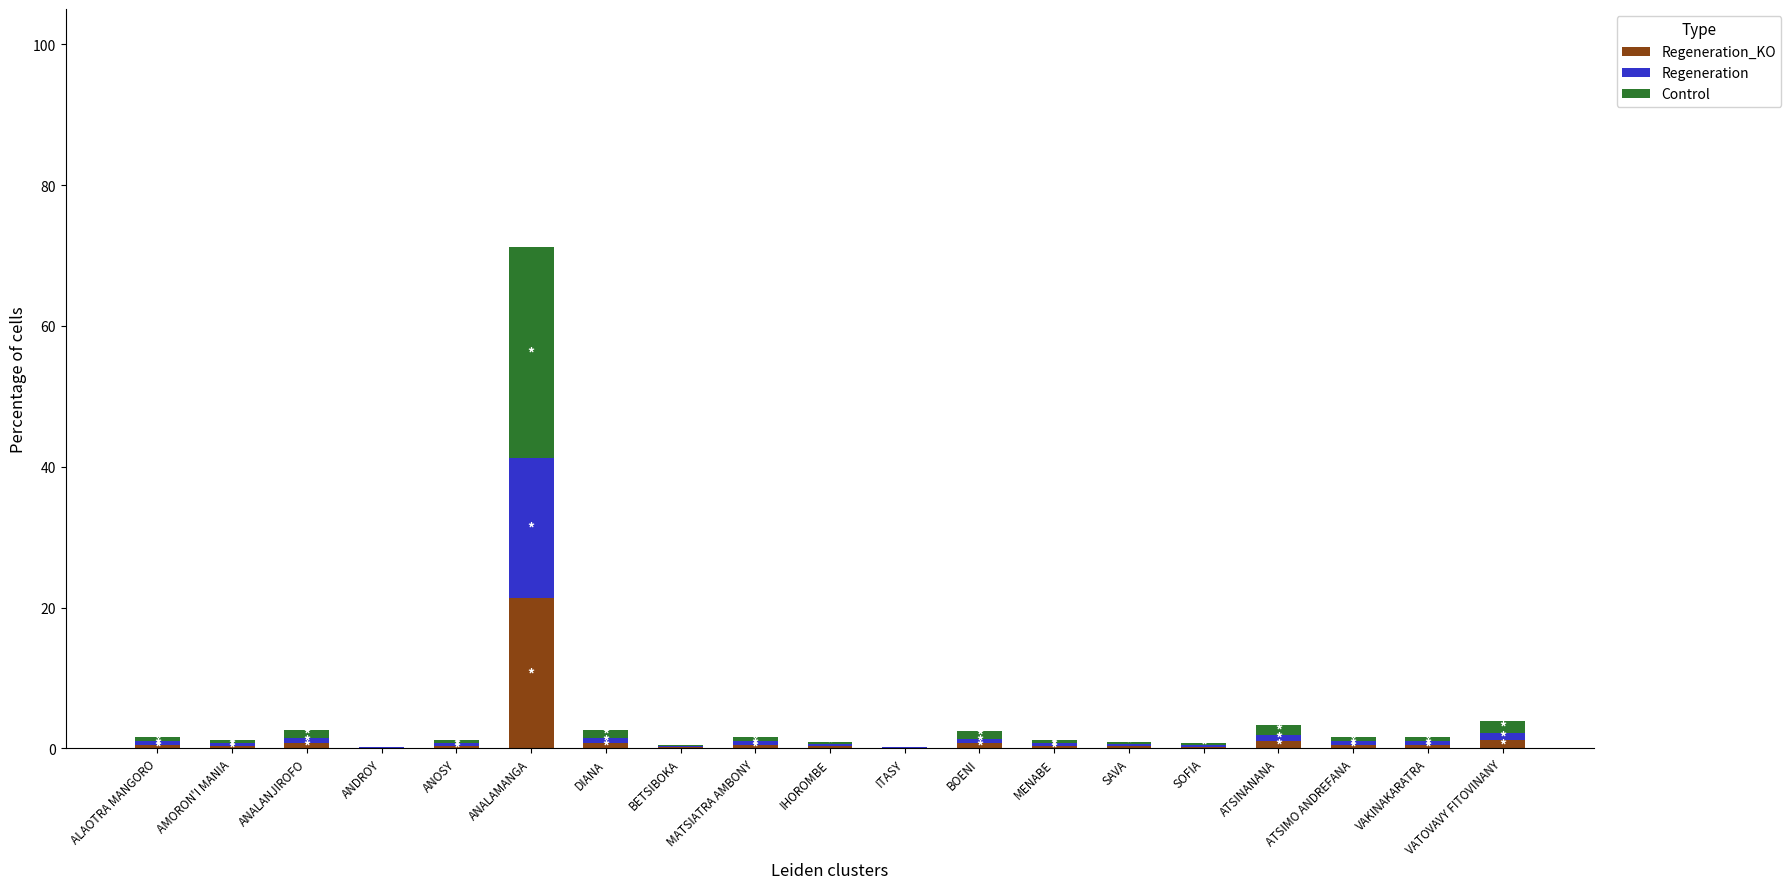

At which category is the sum across all series the highest?

ANALAMANGA